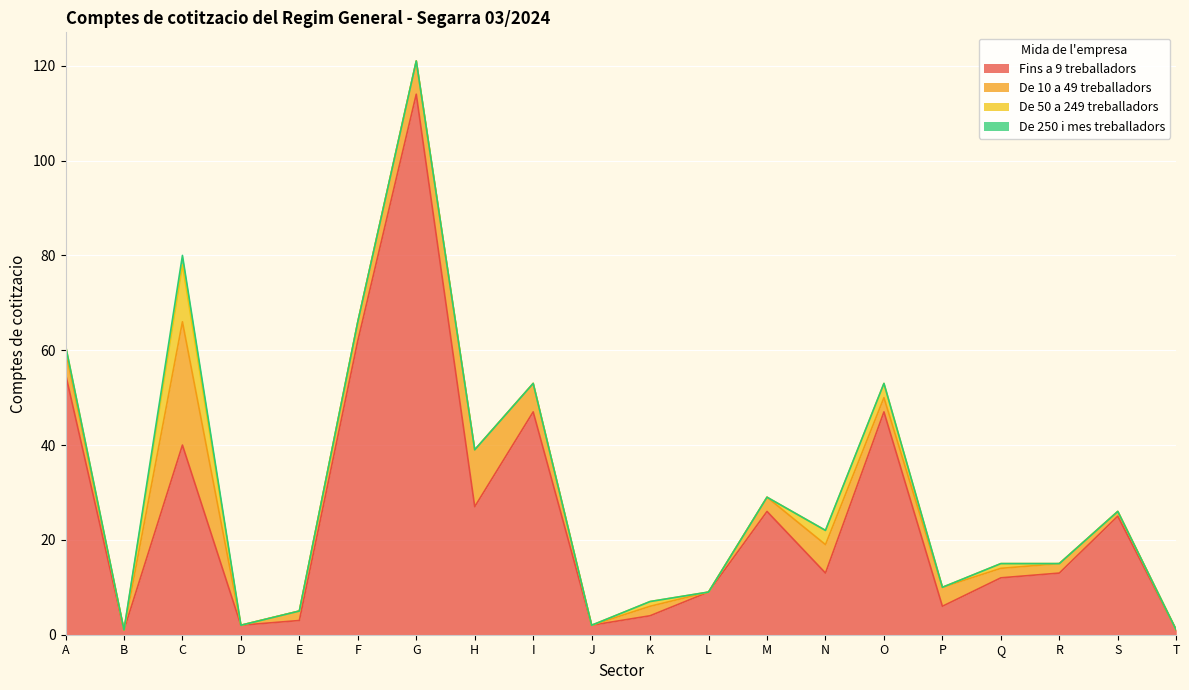

True or false: De 250 i mes treballadors has a value of 0 at T.

True